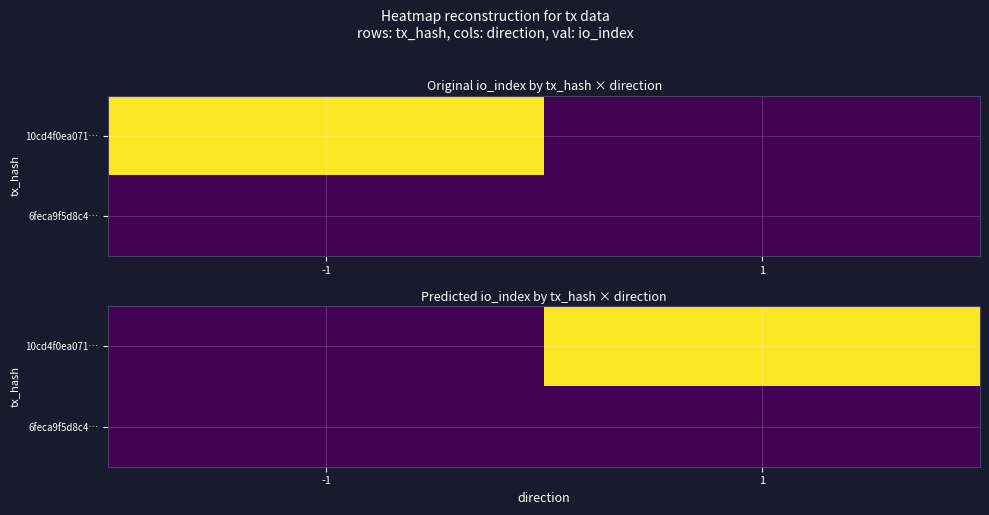

At which label is 10cd4f0ea071… closest to 7?

-1